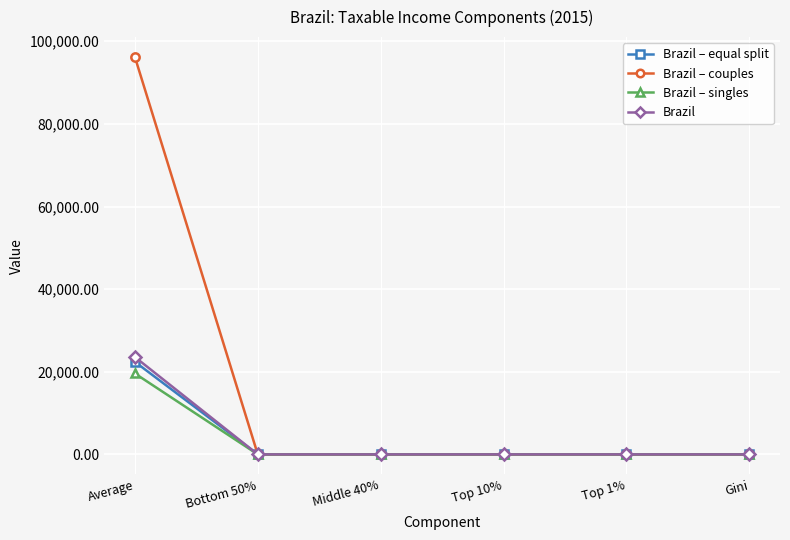

Which series ends up on top after the final intersection of Brazil – couples and Brazil – singles?

Brazil – singles